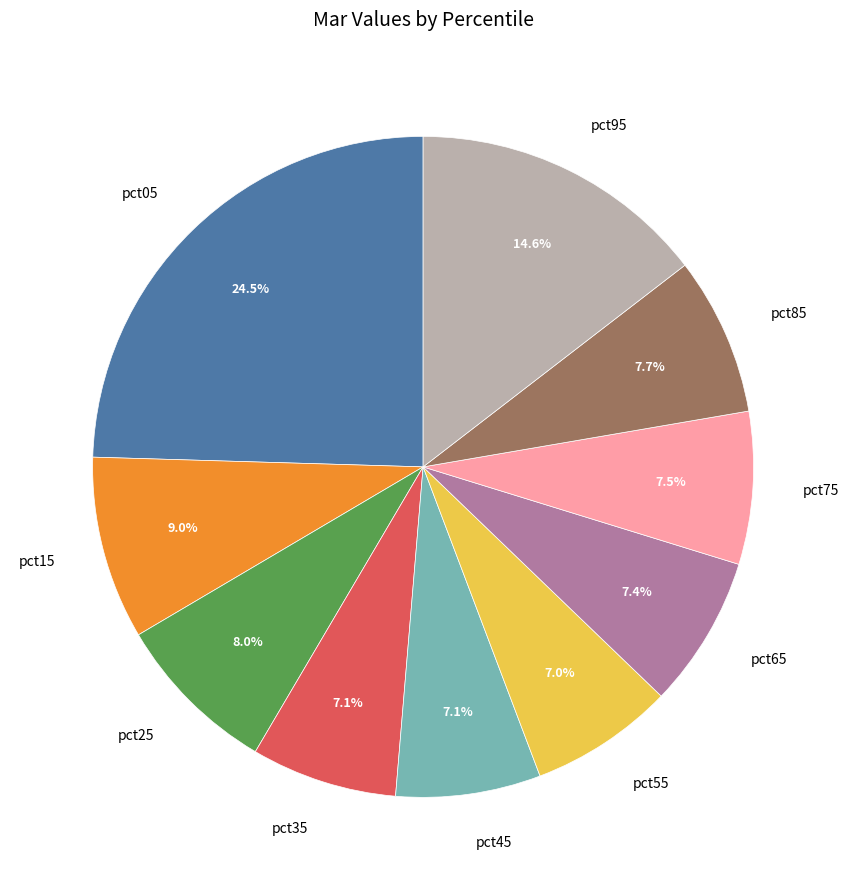

What portion of the pie excludes pct25?

92.0%